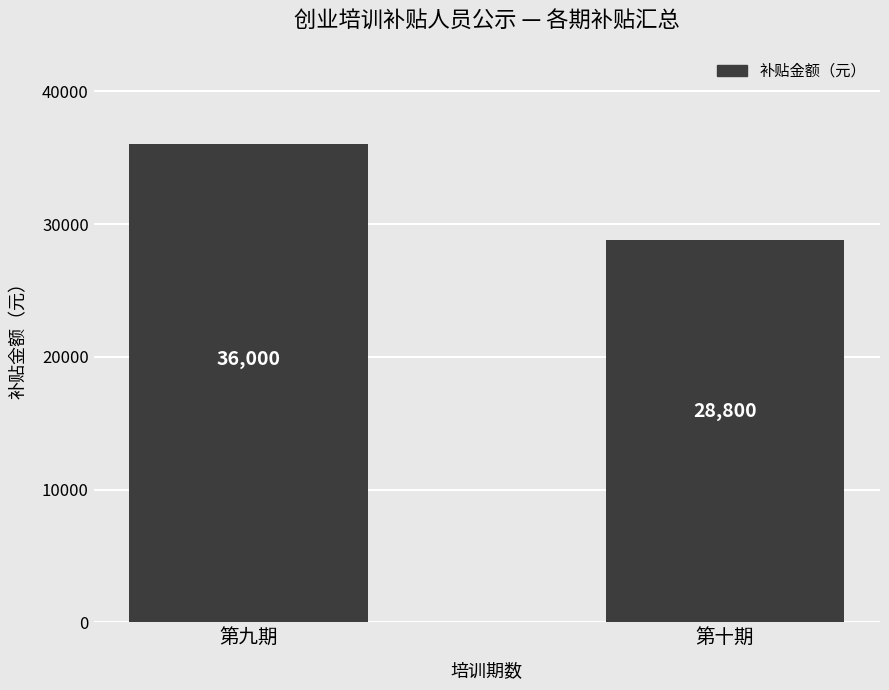

How many bars are there in total?

2